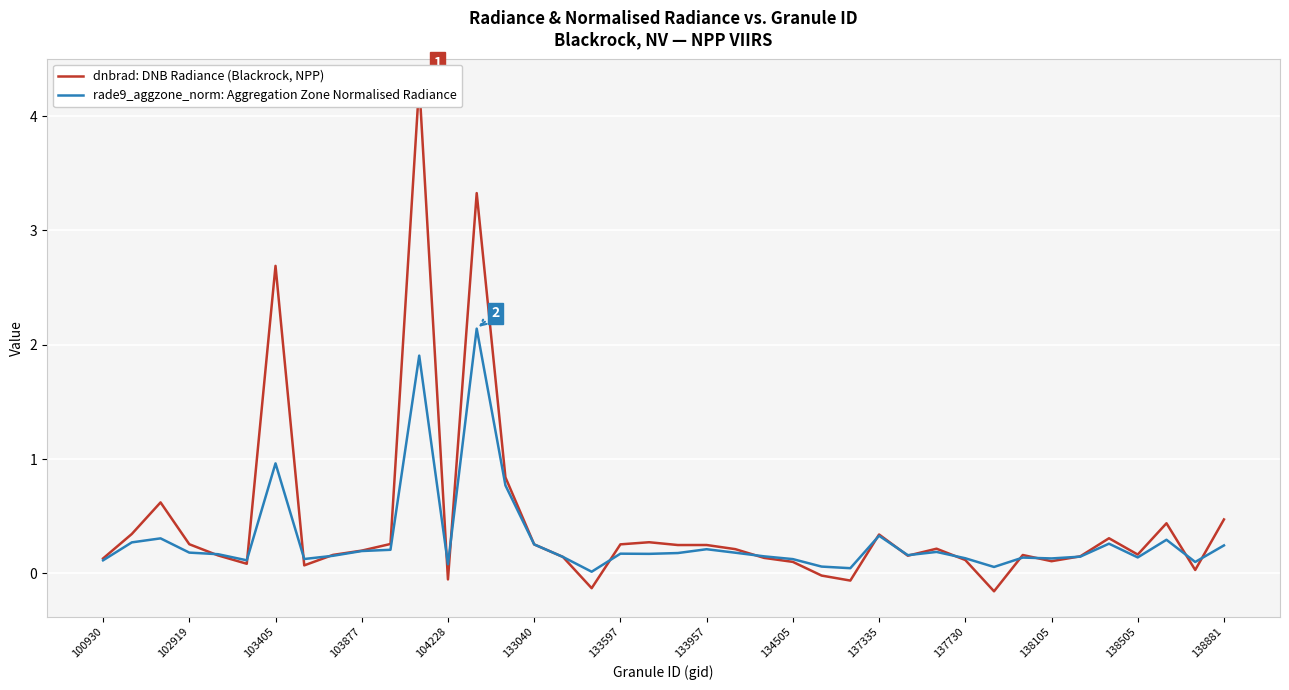

True or false: dnbrad: DNB Radiance (Blackrock, NPP) has more than 2 points higher than both neighbors.

True